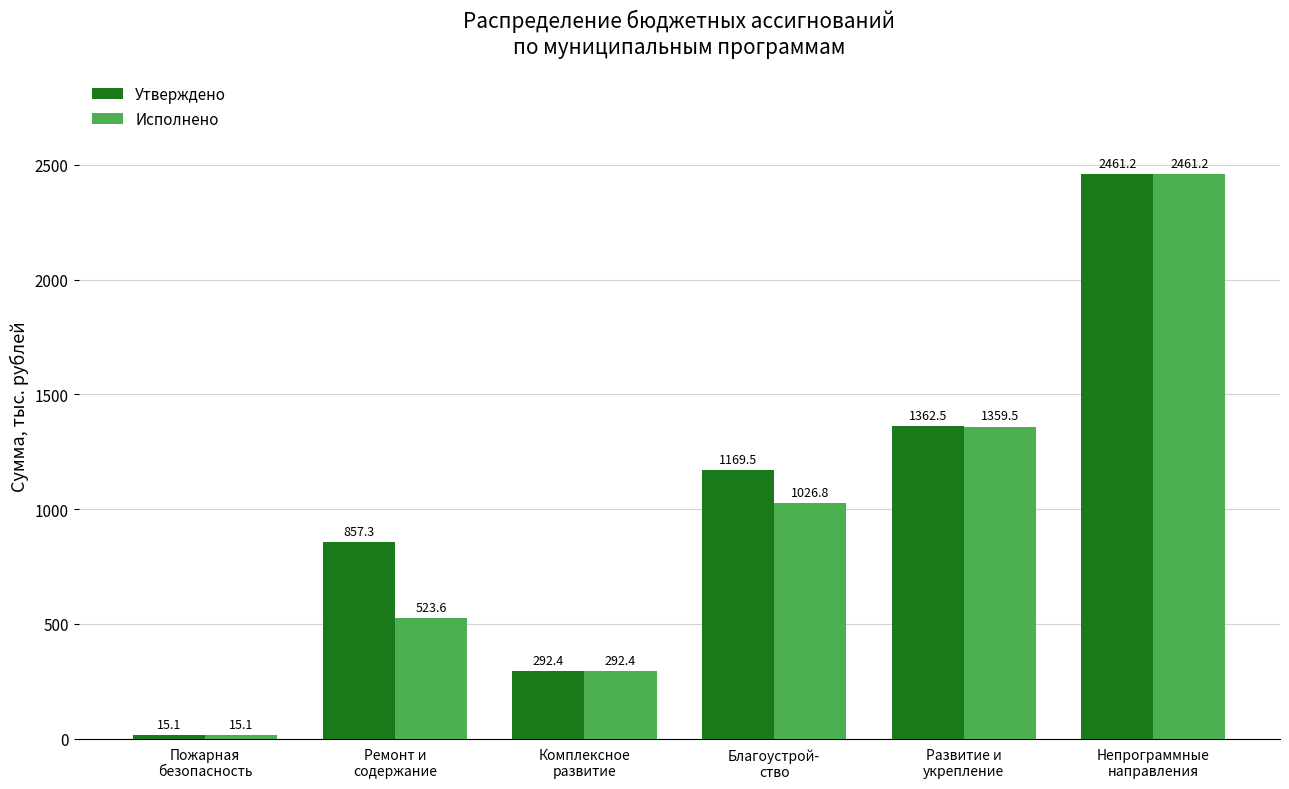

What is the label of the 5th bar from the right?

Ремонт и
содержание